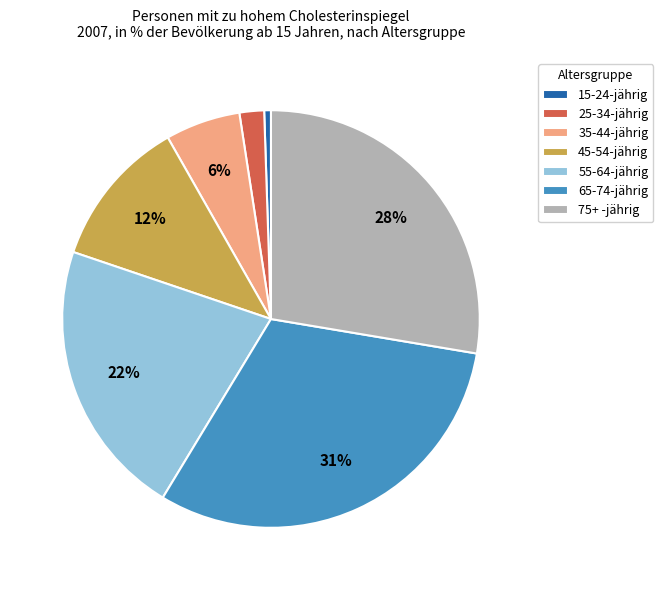

The 25-34-jährig slice represents 2% of the pie. True or false?

True